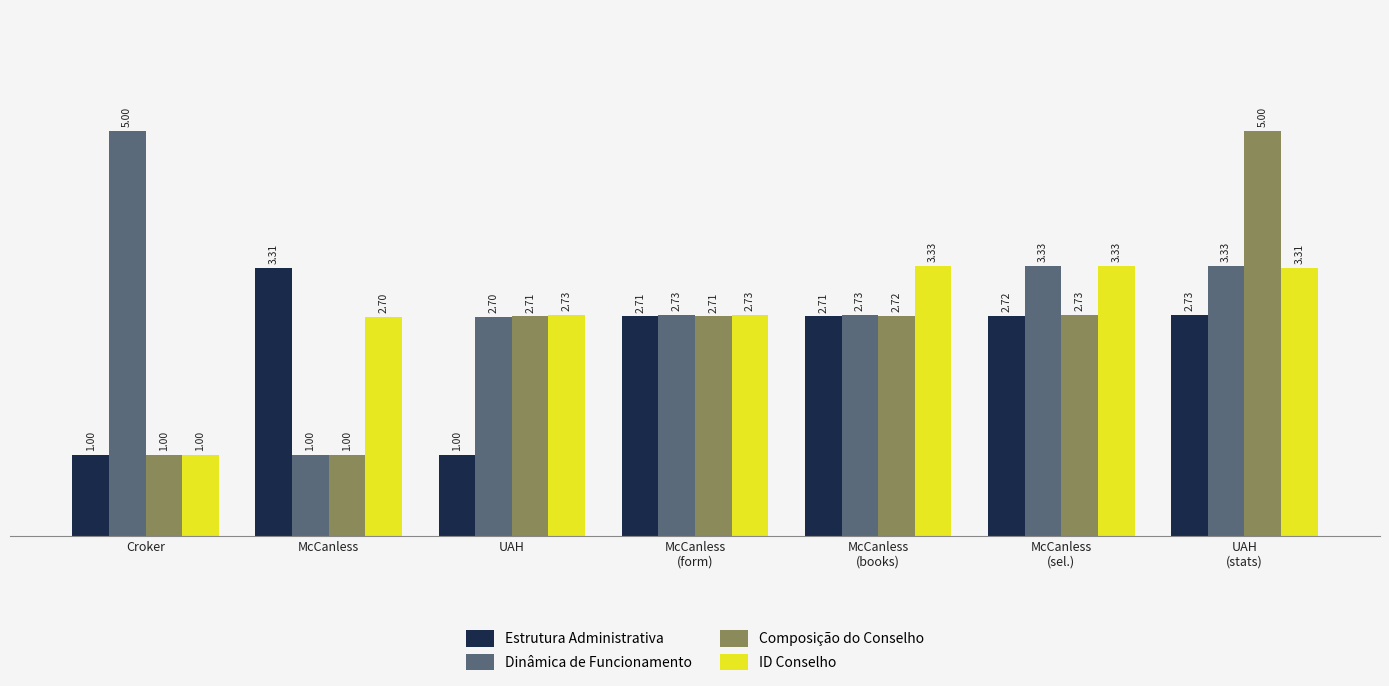

At which category is the sum across all series the highest?

UAH
(stats)